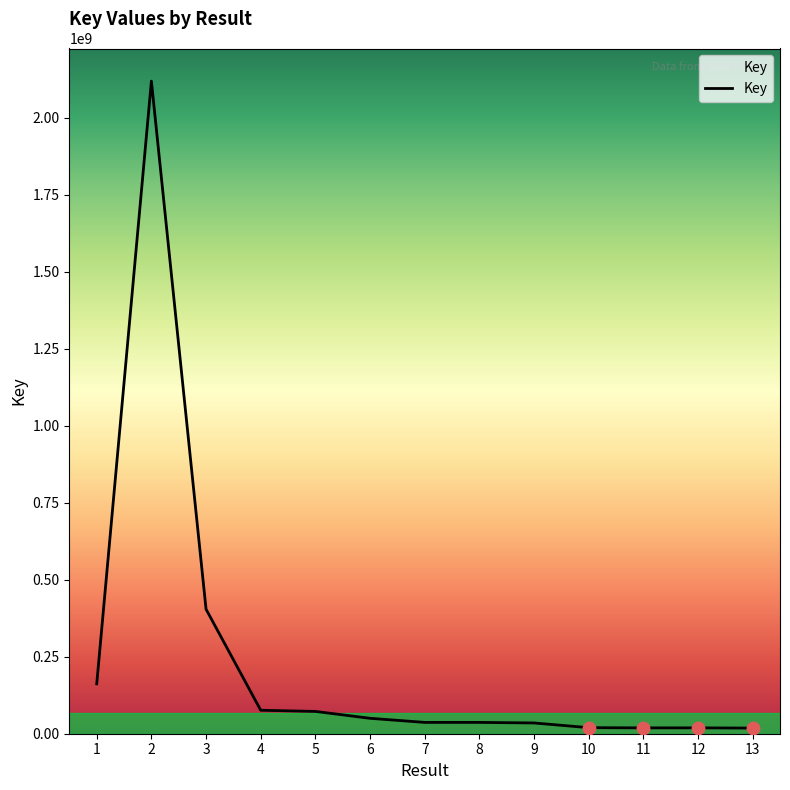

What is the change in value from 6 to 10?

-30381333